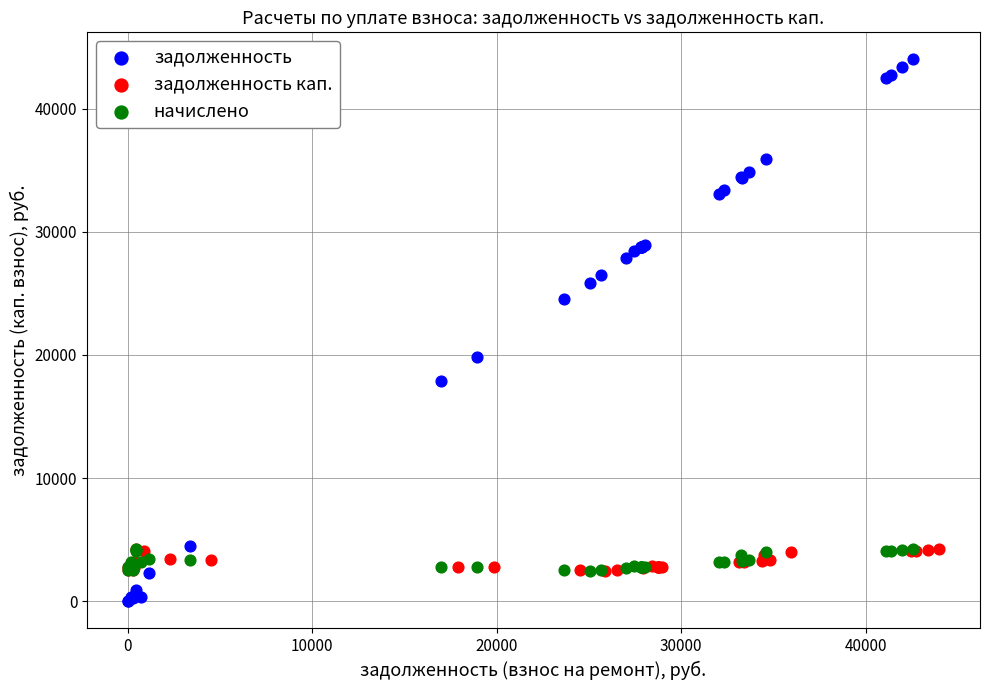

What are all the series names shown in the legend?

задолженность, задолженность кап., начислено